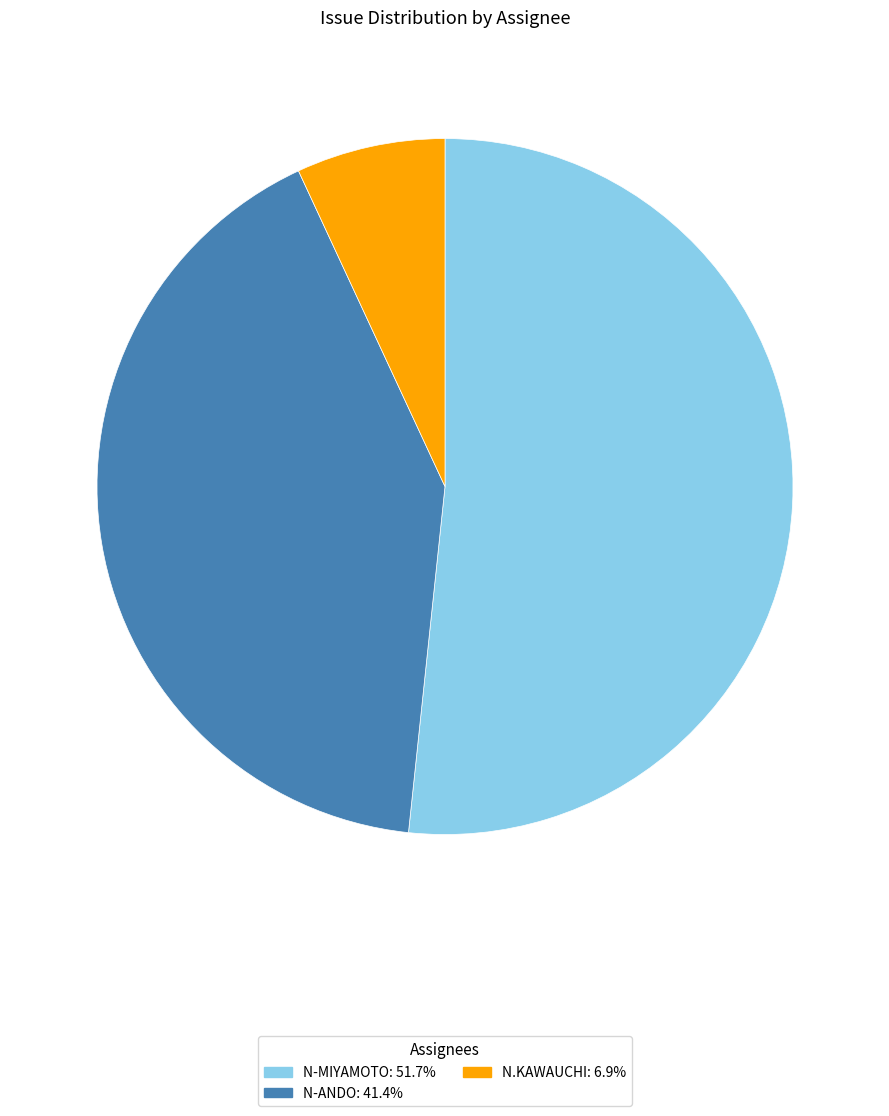

Count the number of slices in the pie.

3